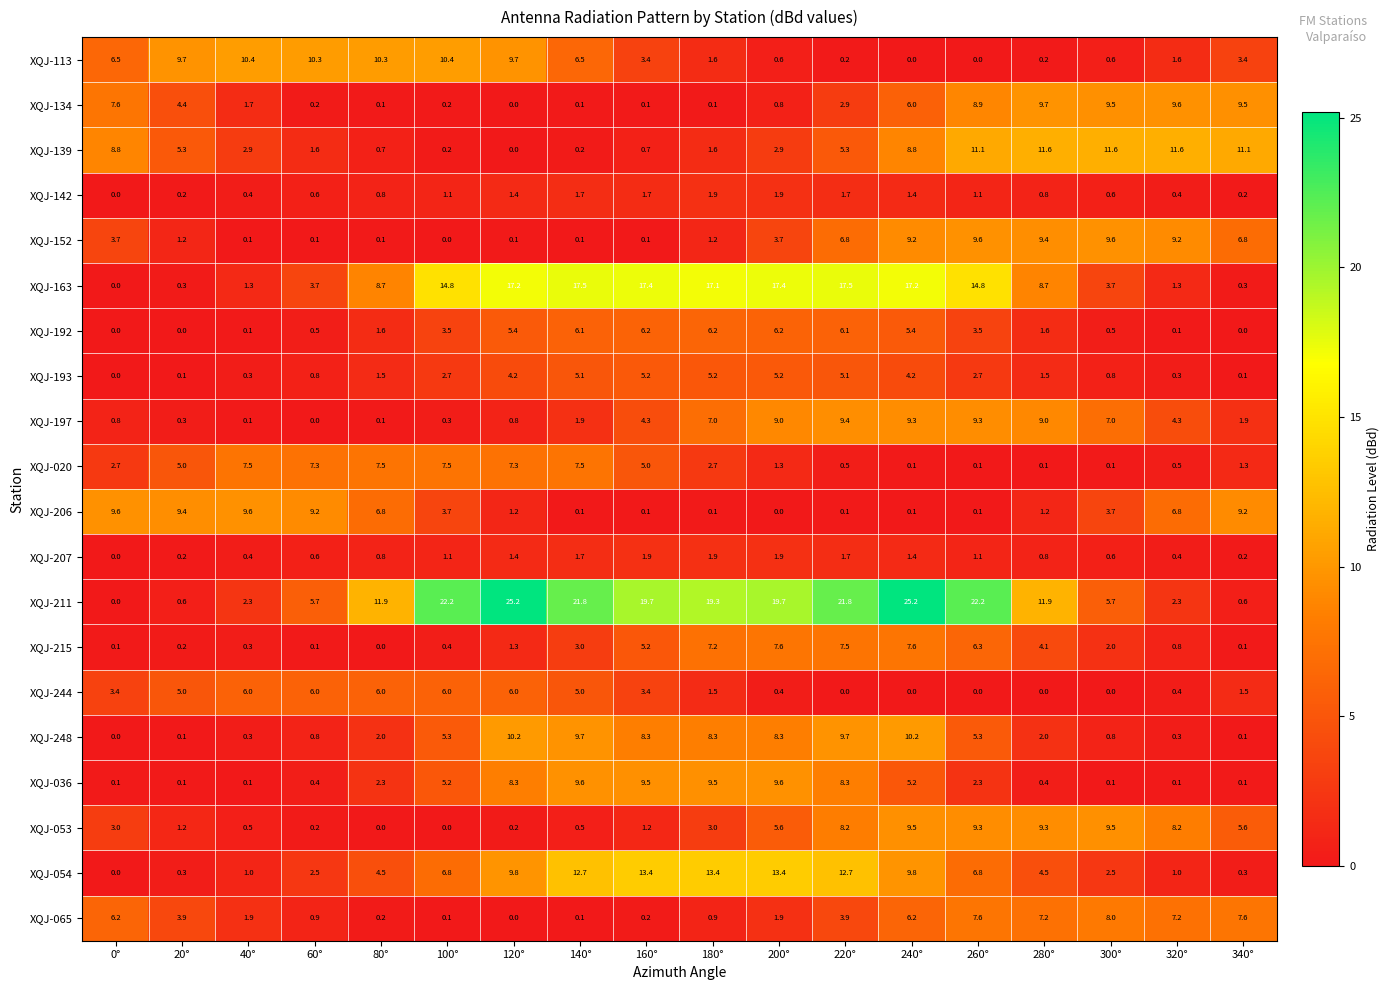

What is the maximum value for XQJ-020?

7.5